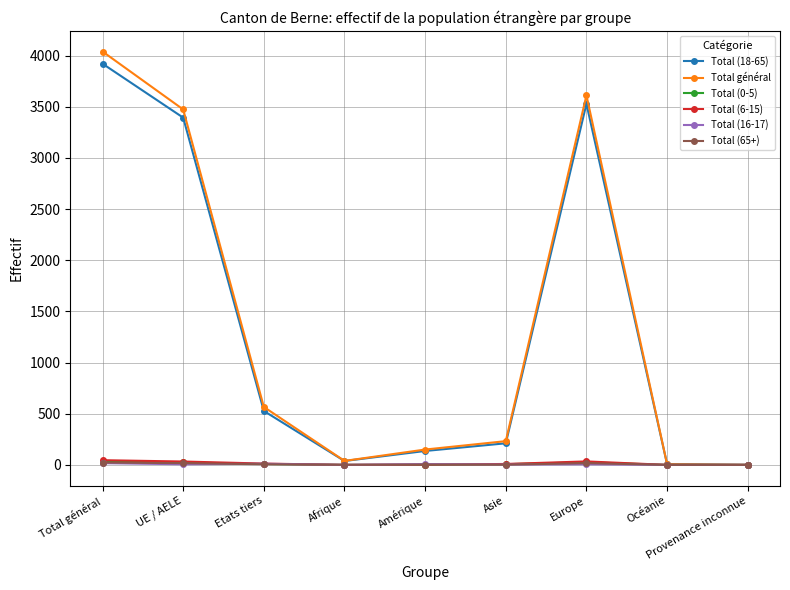

True or false: Total (18-65) has more than 0 points higher than both neighbors.

True